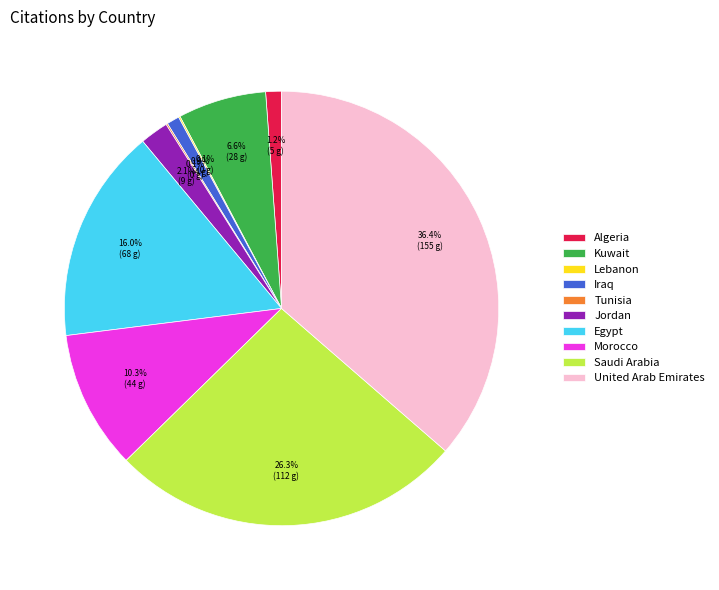

Does Morocco account for over 50% of the chart?

No